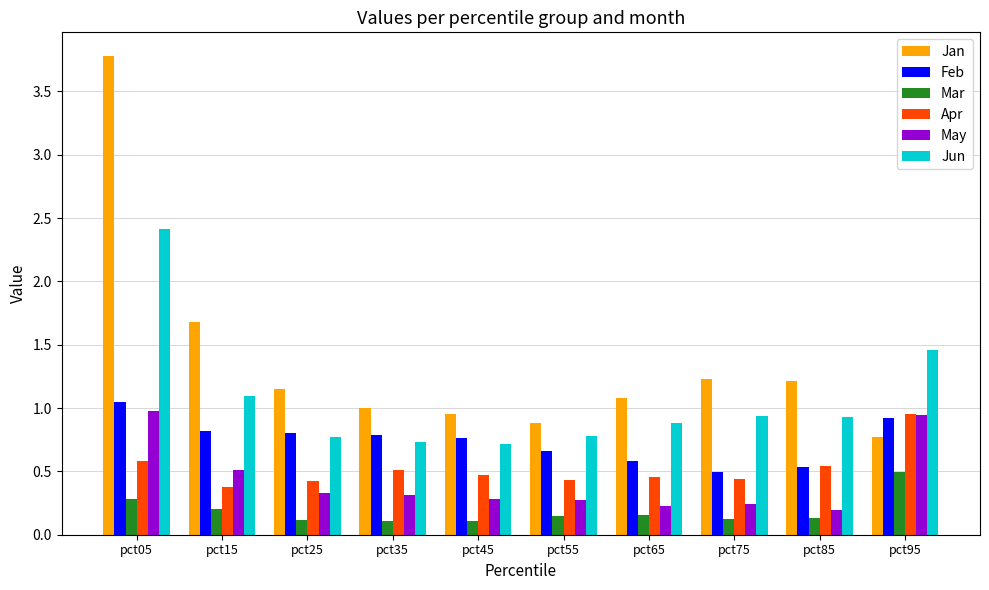

Between pct15 and pct55, which series saw the biggest shift?

Jan